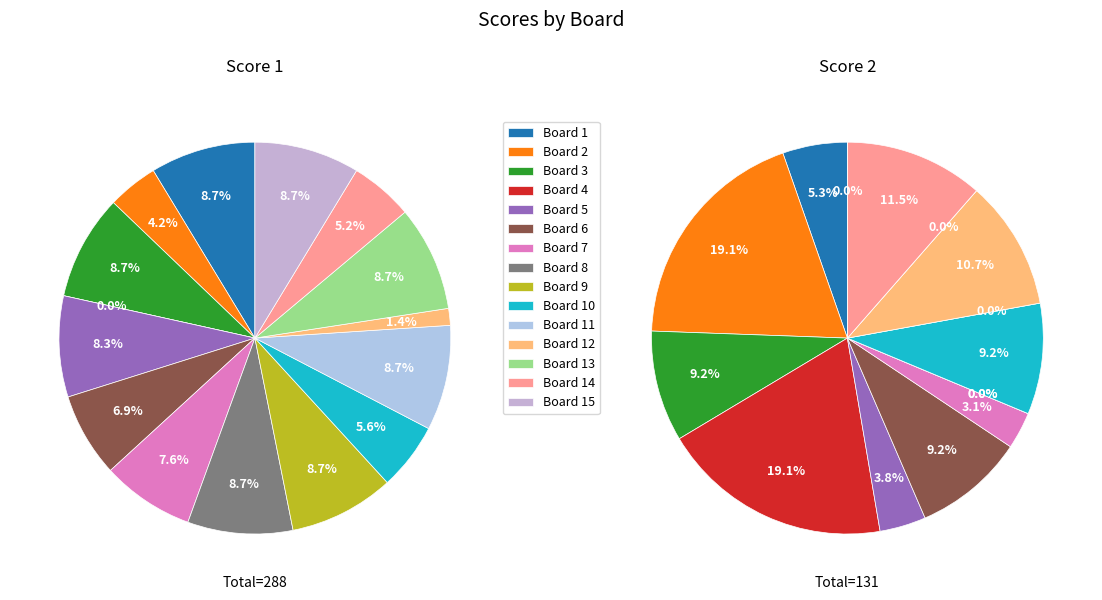

How many slices are in this pie chart?

15